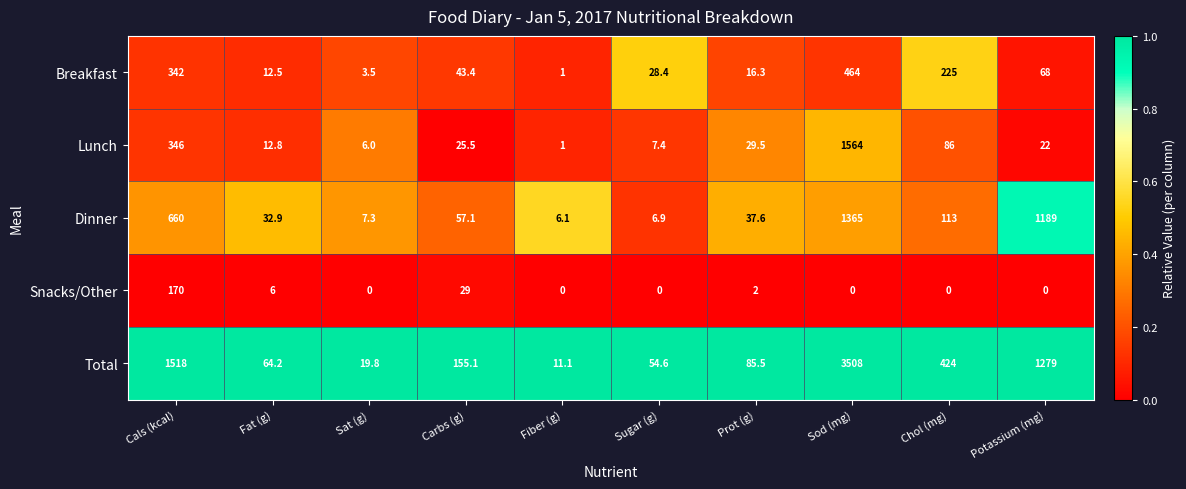

What value does the Lunch series have at Cals (kcal)?

346.0